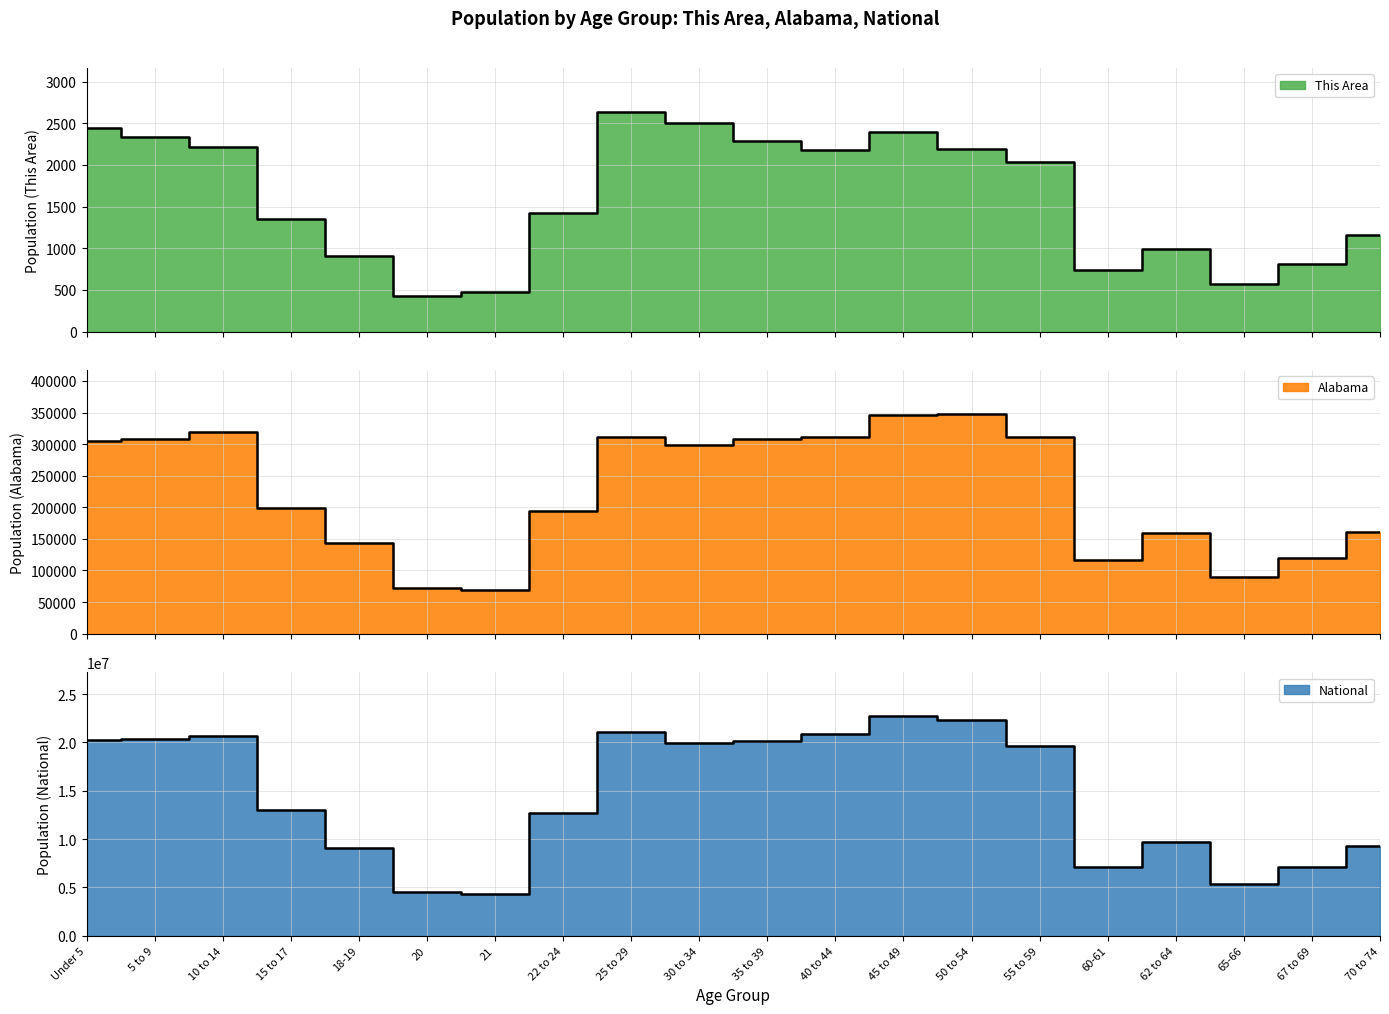

The National series shows 7935387 at 20. True or false?

False